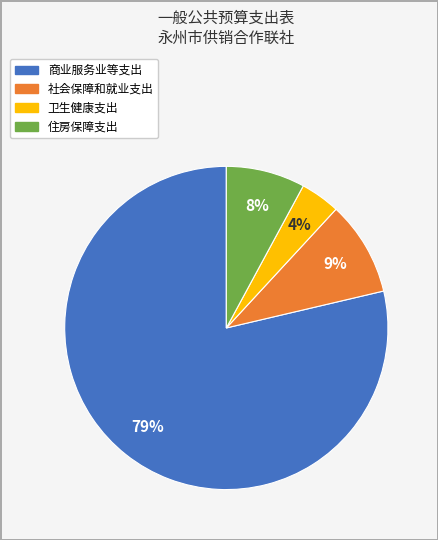

Which category has the smallest portion of the pie?

卫生健康支出